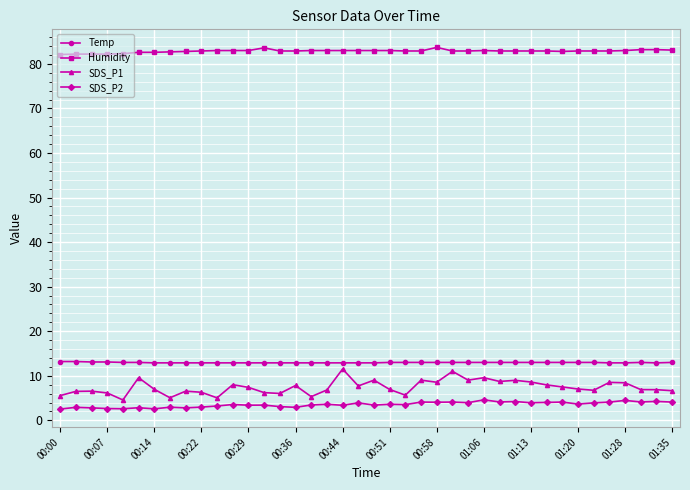

True or false: Humidity and Temp cross at least once.

False